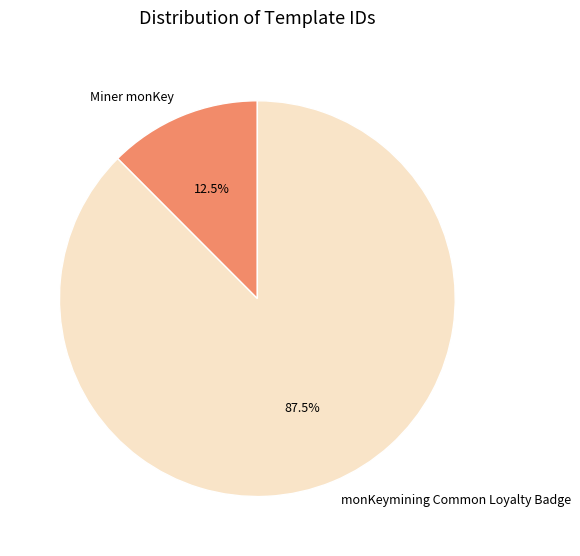

Combined, what portion of the pie is Miner monKey and monKeymining Common Loyalty Badge?

100.0%